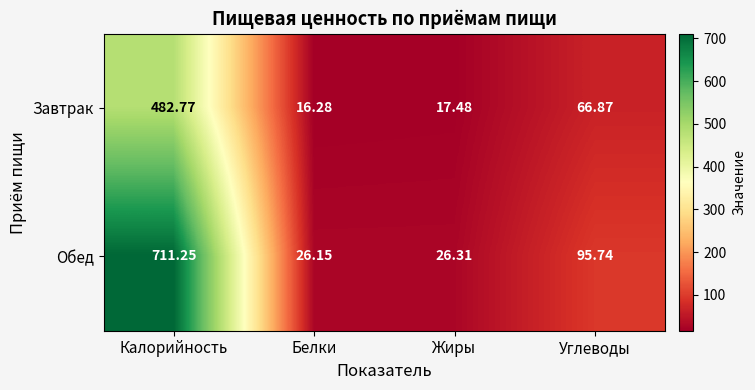

What is the total value across all series at Жиры?

43.8